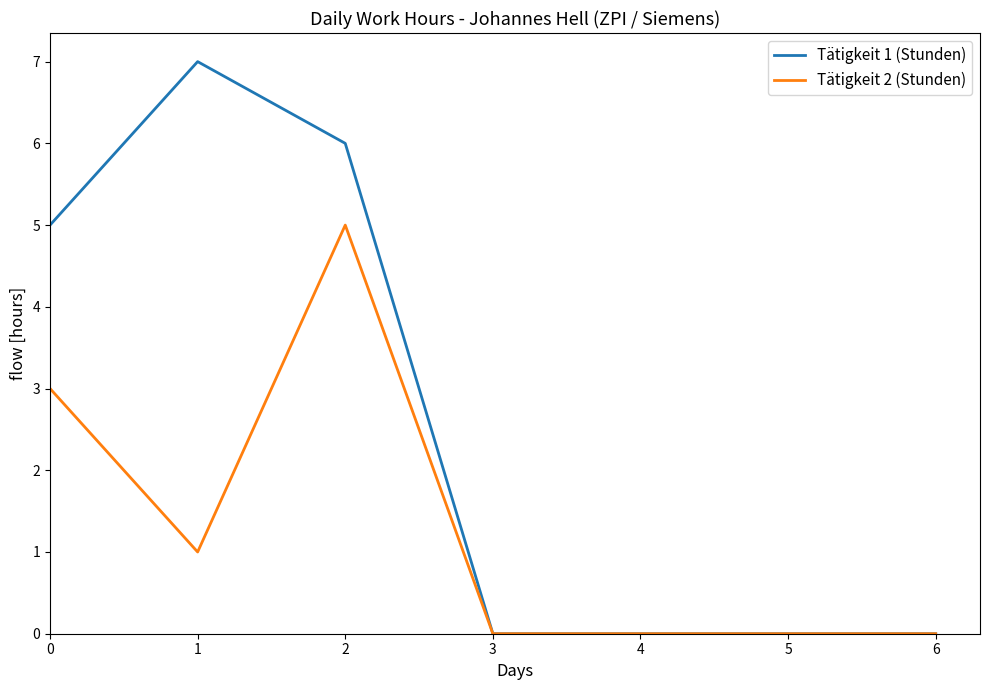

What are all the series names shown in the legend?

Tätigkeit 1 (Stunden), Tätigkeit 2 (Stunden)